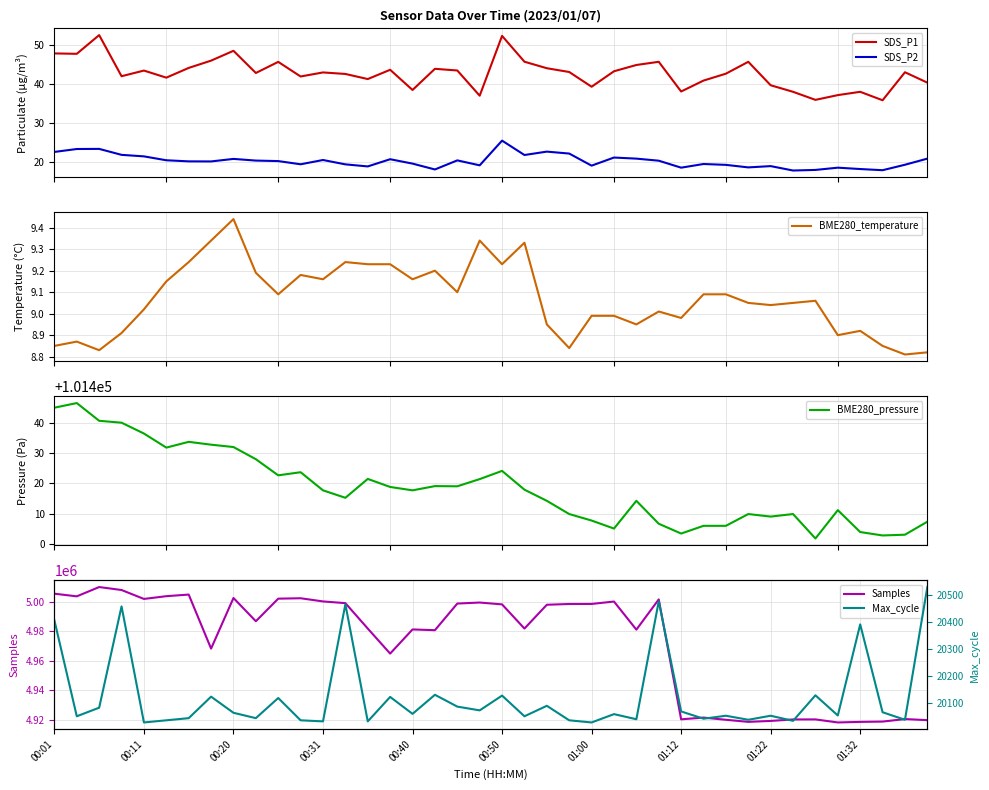

What is the lowest value of the SDS_P2 series?

17.8